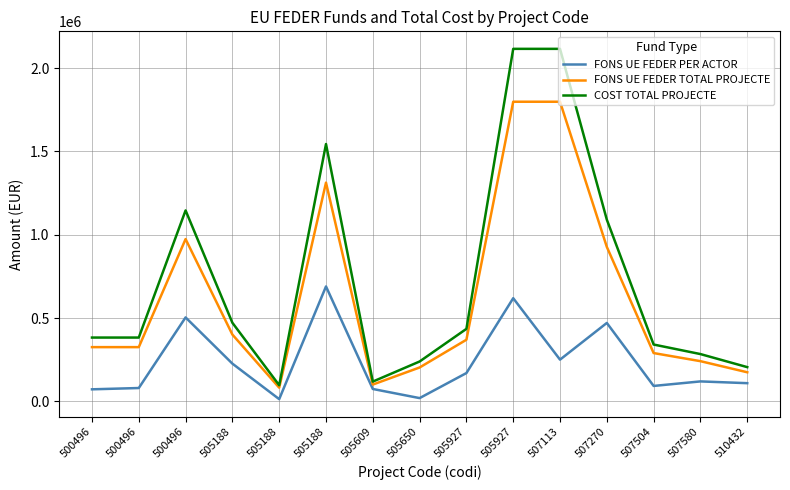

True or false: FONS UE FEDER PER ACTOR has a value of 50995.4 at 507580.

False